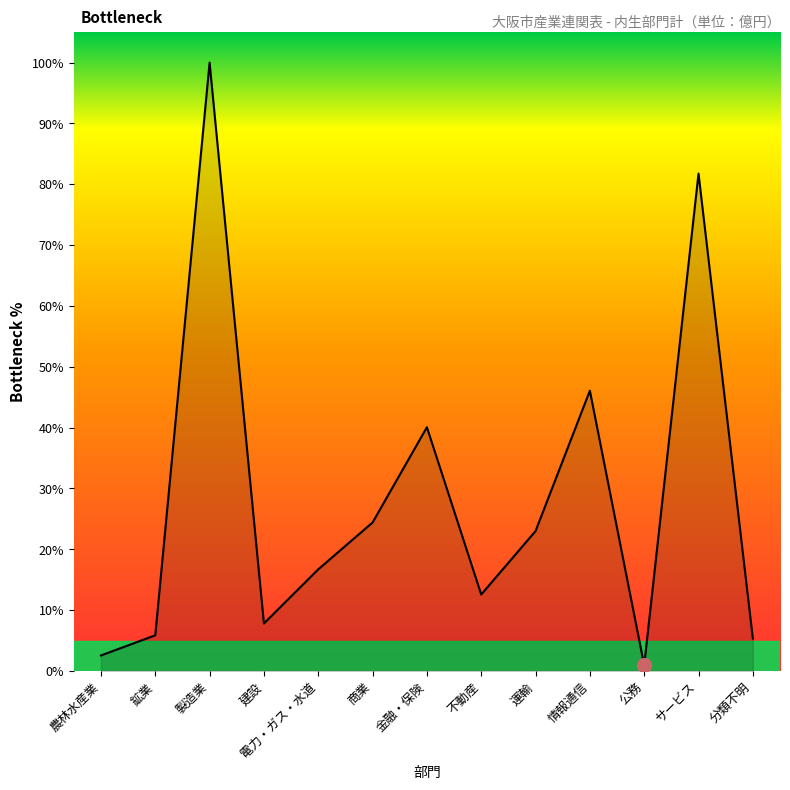

How many lines are shown in the chart?

1